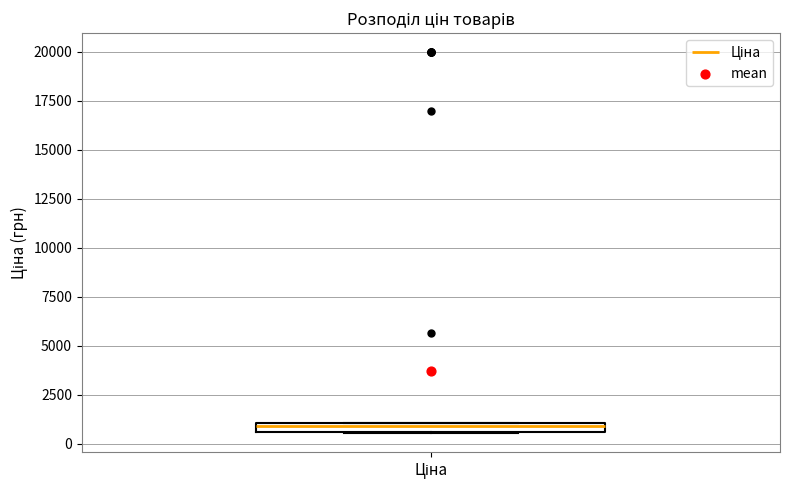

Where is the upper edge of the box for Ціна on the y-axis? The values are not printed on the chart, so give them approximately, as read against the axis.

1000